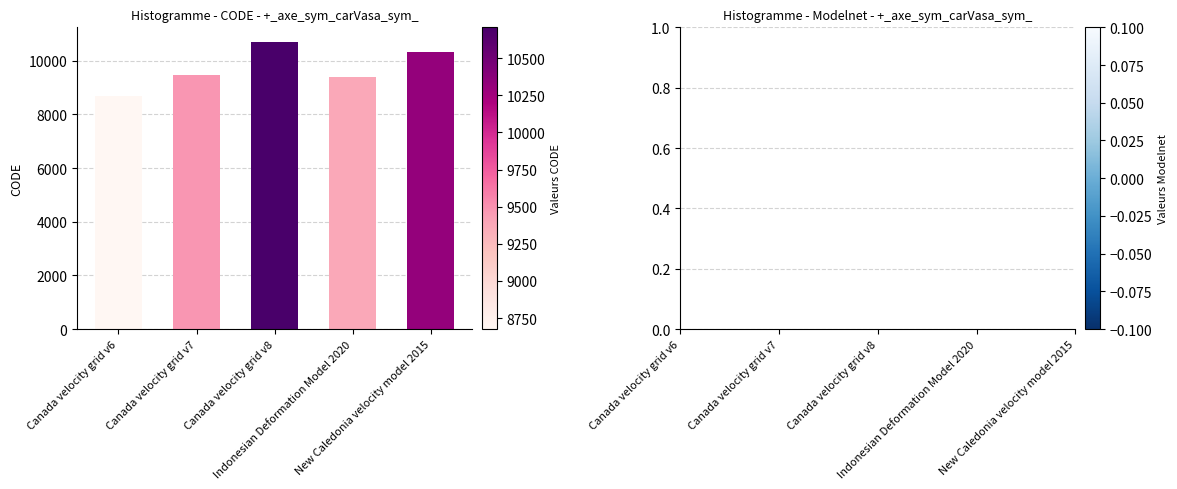

Is it true that the value at New Caledonia velocity model 2015 is 10323?

True